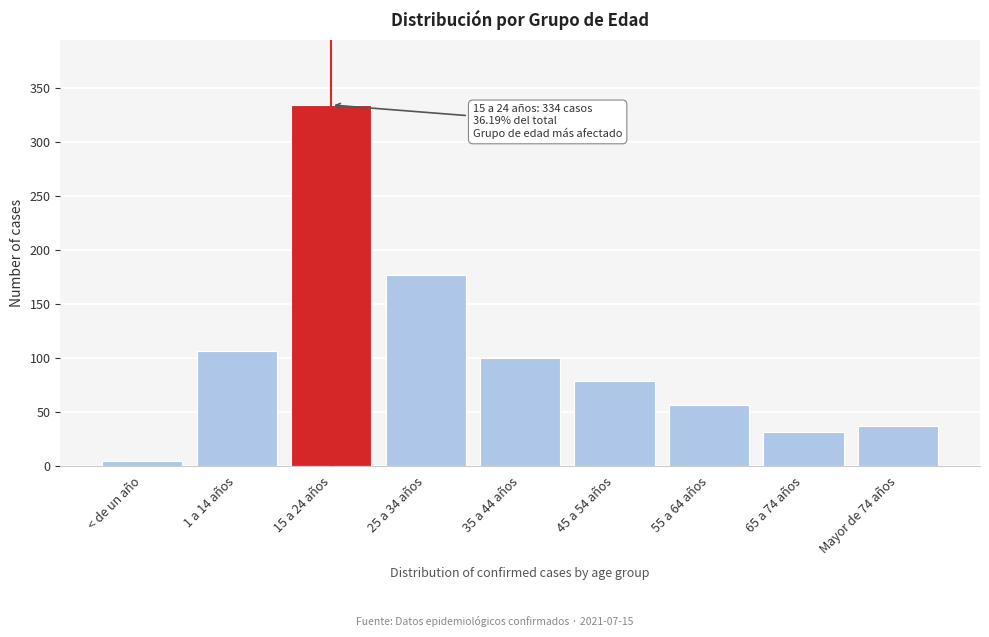

Reading left to right, transcribe all the data shown in this chart.

< de un año=4	1 a 14 años=106	15 a 24 años=334	25 a 34 años=177	35 a 44 años=100	45 a 54 años=78	55 a 64 años=56	65 a 74 años=31	Mayor de 74 años=37